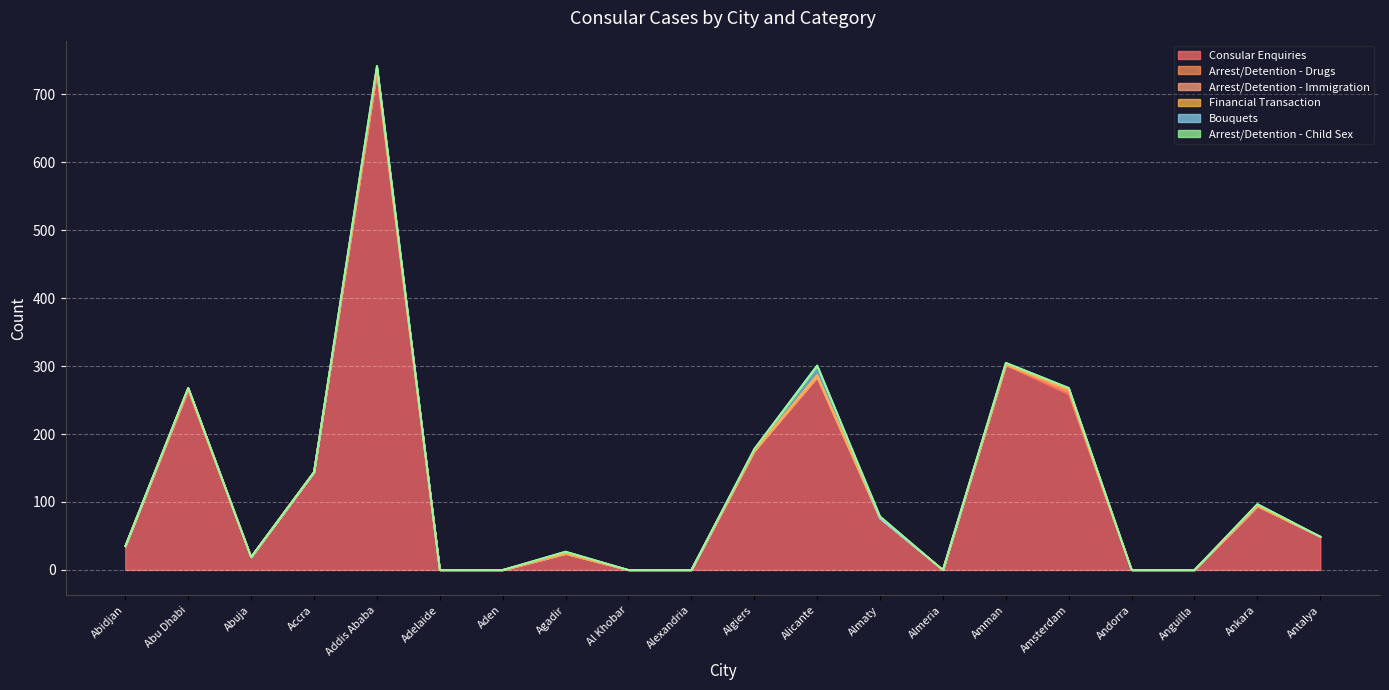

Where is the first local maximum for Arrest/Detention - Drugs?

Amsterdam